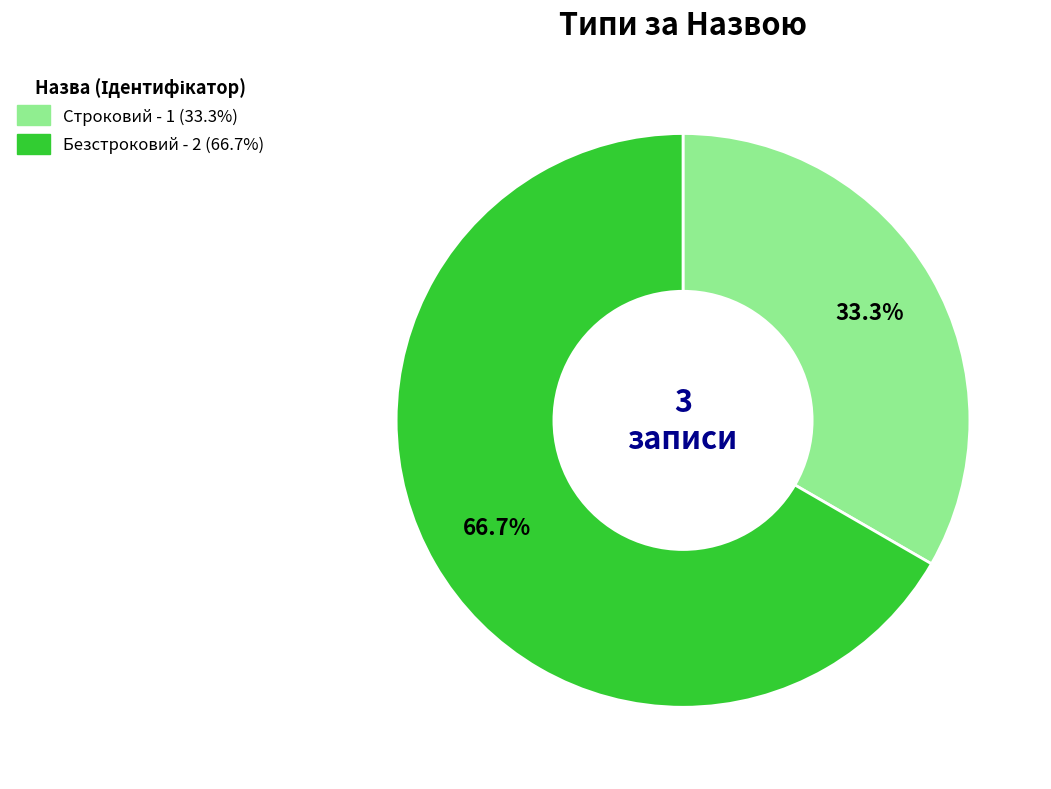

True or false: Безстроковий accounts for 72% of the total.

False